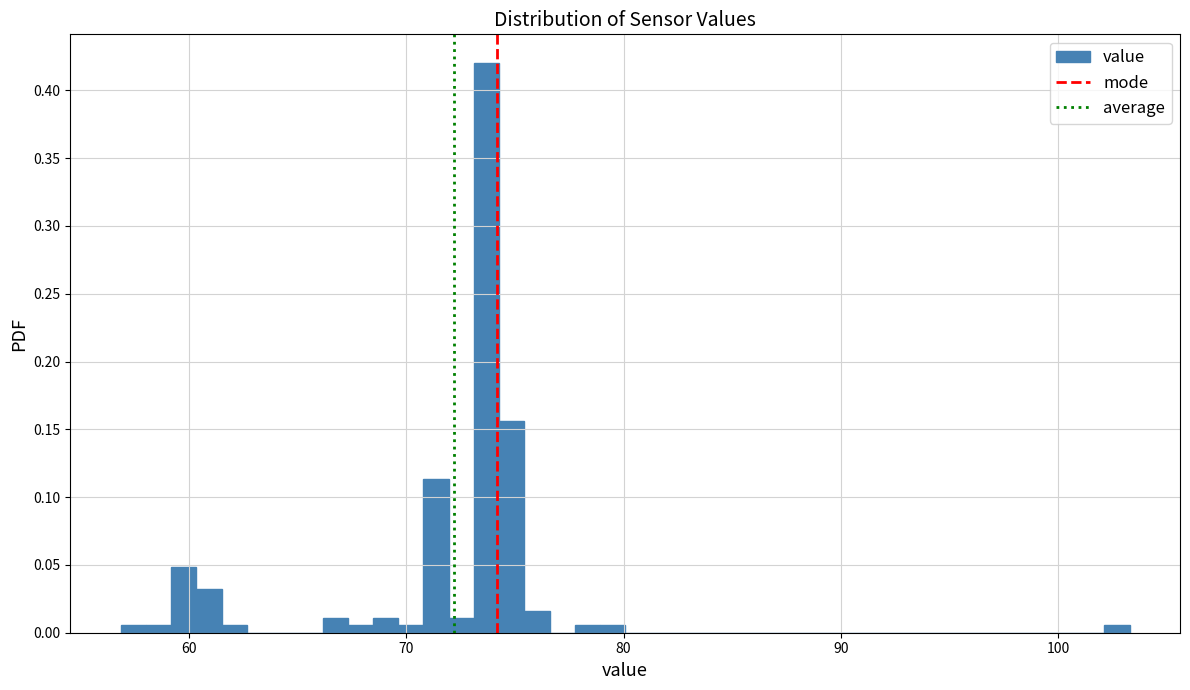

Read against the x-axis, roughly where is the centre of the tallest bar?

74